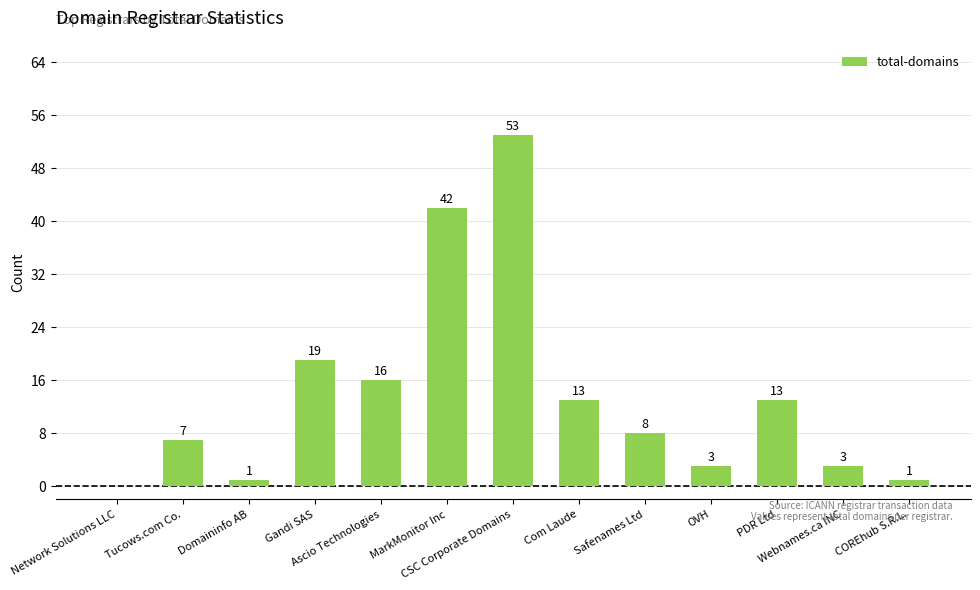

What is the change in value from Domaininfo AB to OVH?

+2